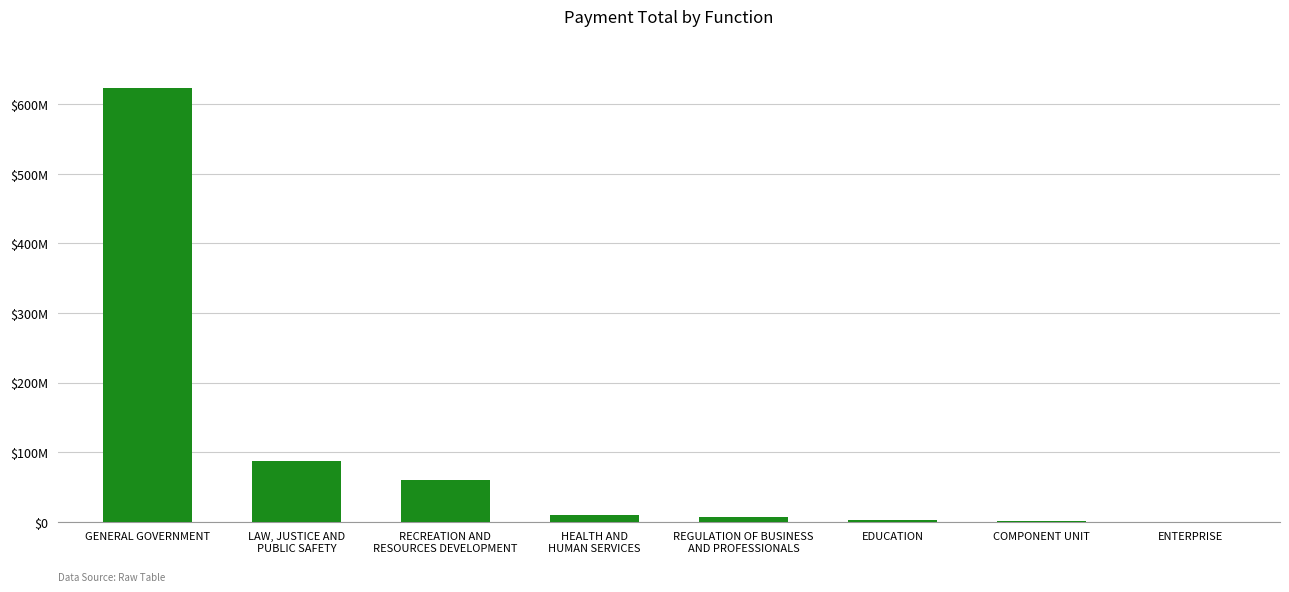

What is the sum of all values?

791053158.7